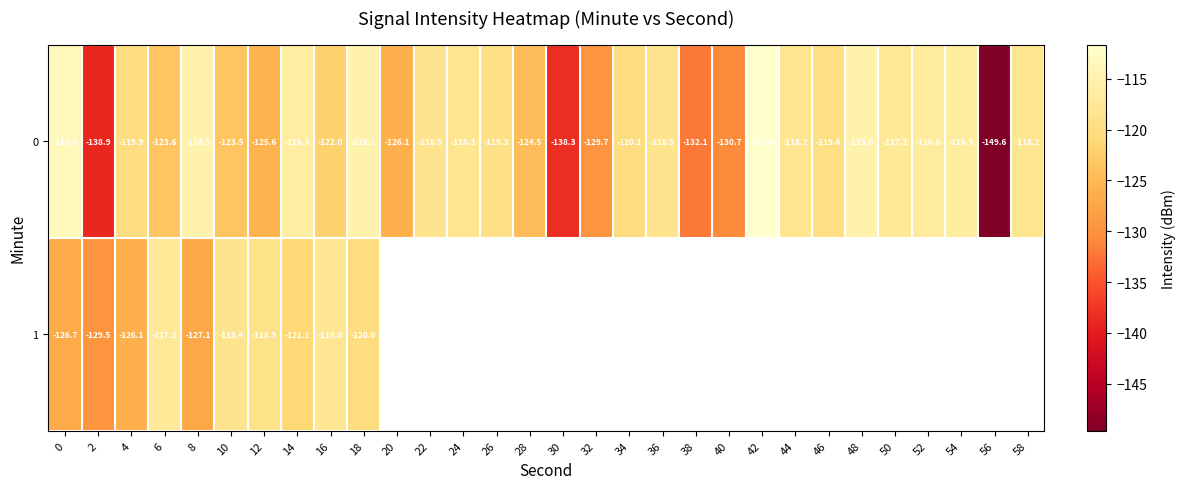

Is the value of 1 at 0 greater than the value of 0 at 4?

No